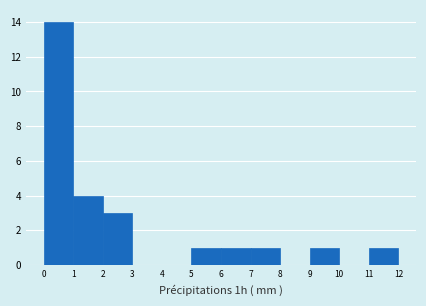

Over which range of the x-axis is the bar tallest?

0 to 1